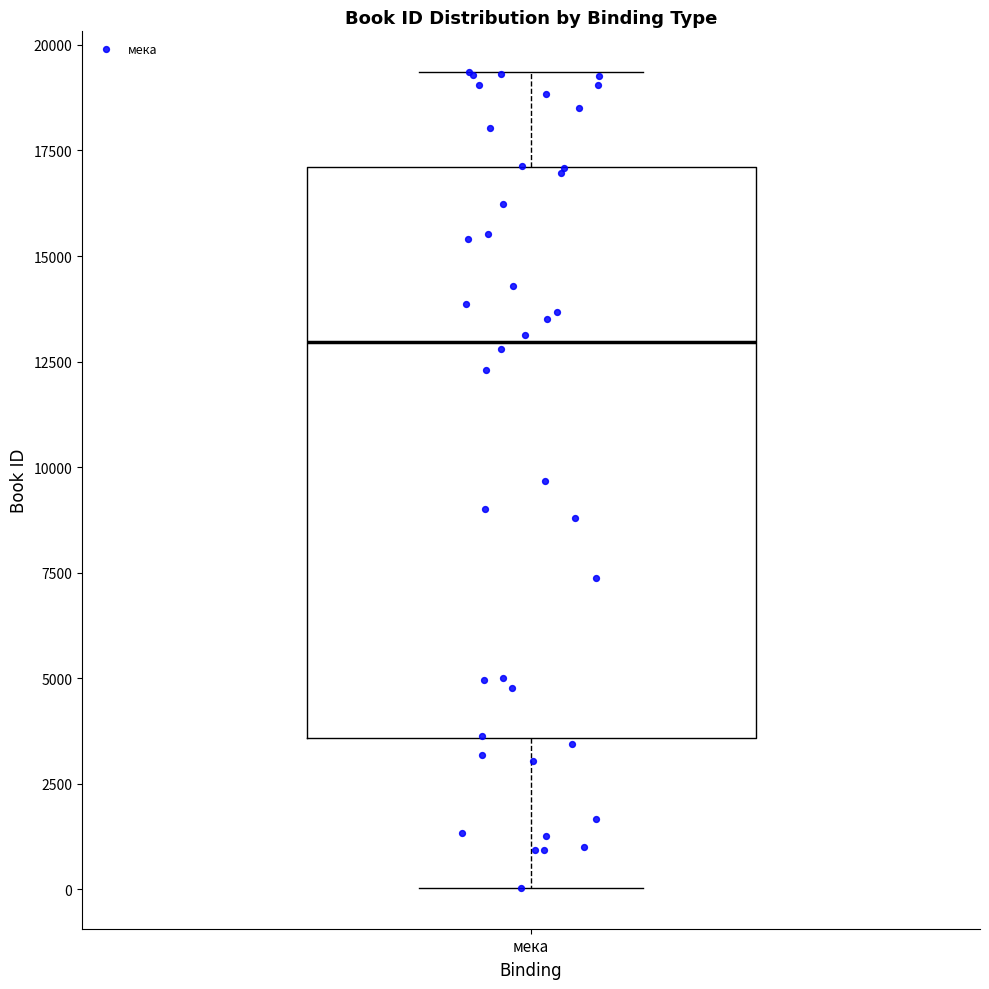

Where is the upper edge of the box for мека on the y-axis? The values are not printed on the chart, so give them approximately, as read against the axis.

17000